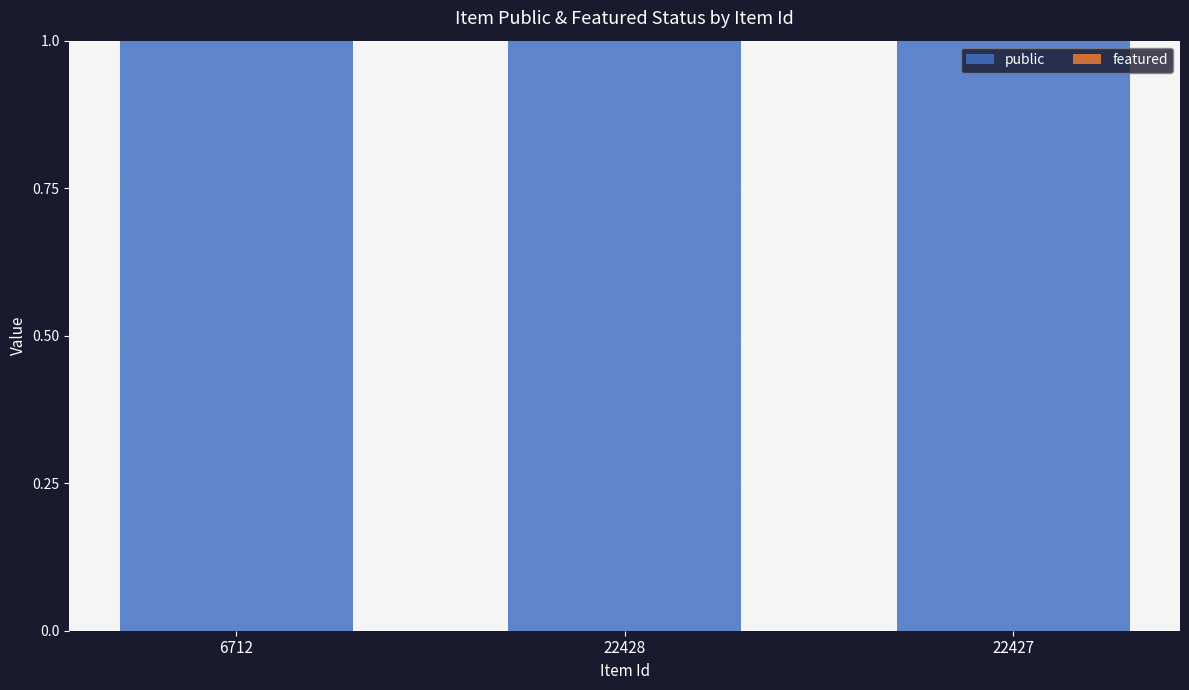

How many groups of bars are there?

3